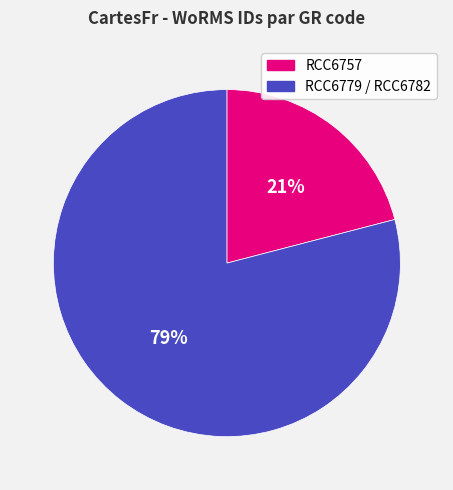

What percentage is the RCC6757 slice, to the nearest percent?

21%